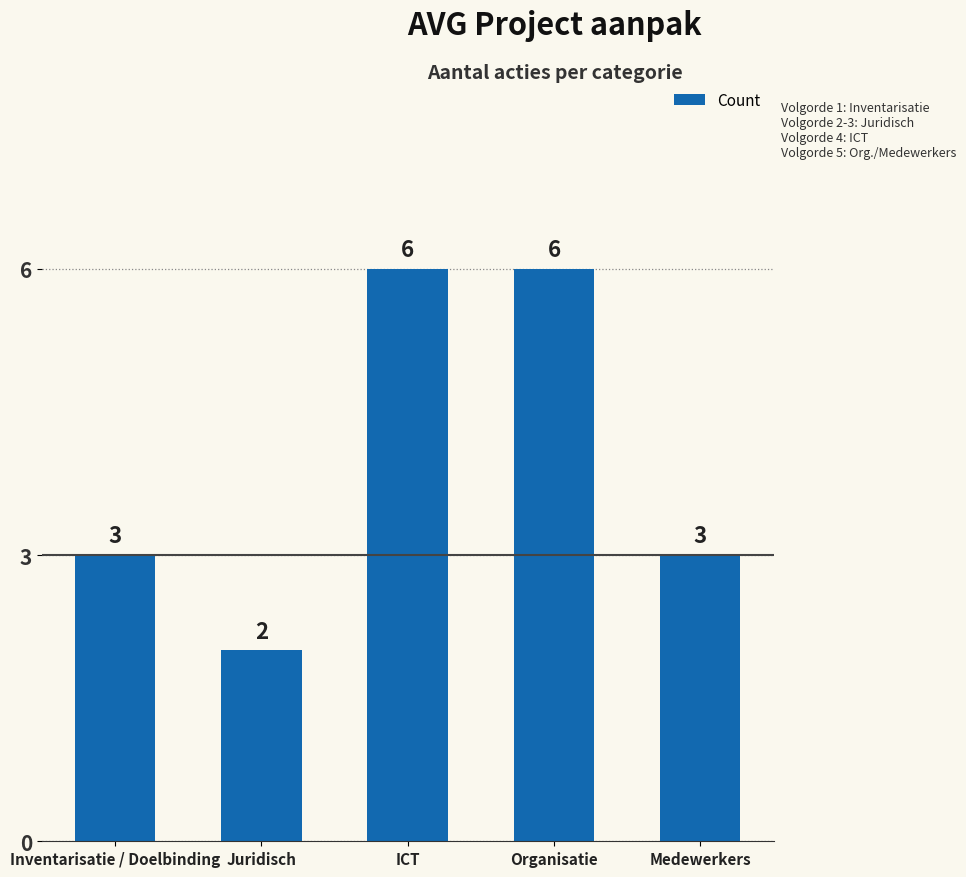

Are the bars horizontal?

No